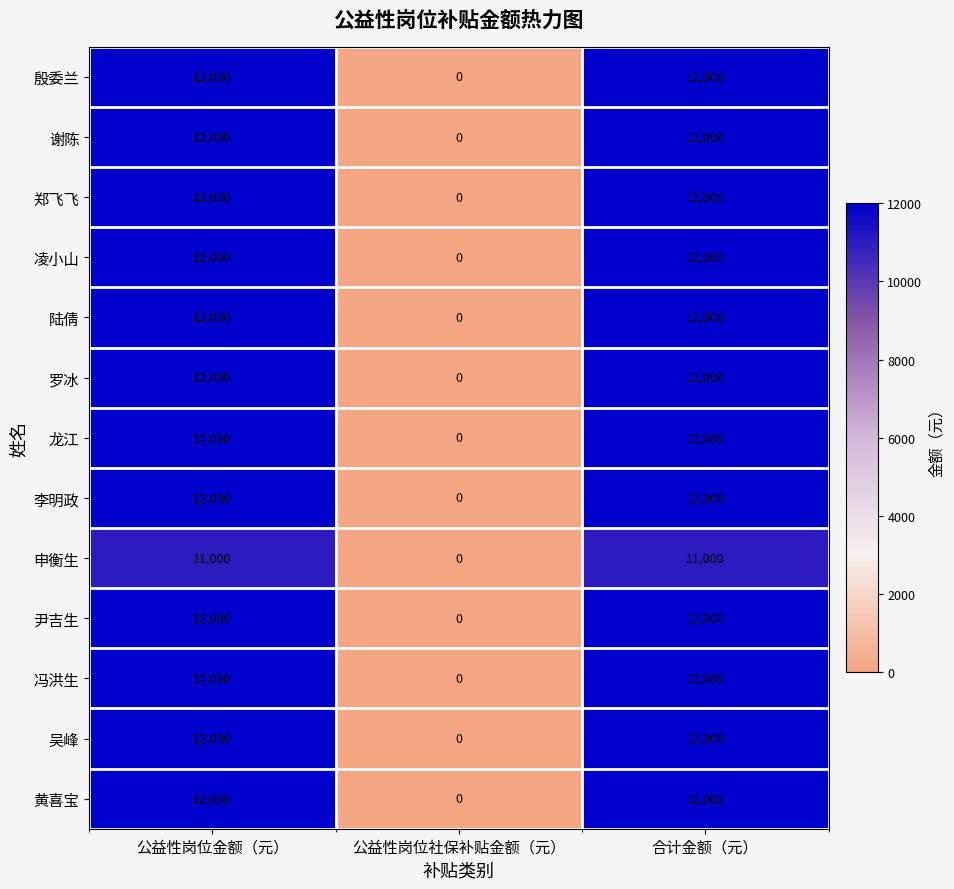

Is the value of 殷委兰 at 合计金额（元） greater than the value of 龙江 at 公益性岗位社保补贴金额（元）?

Yes